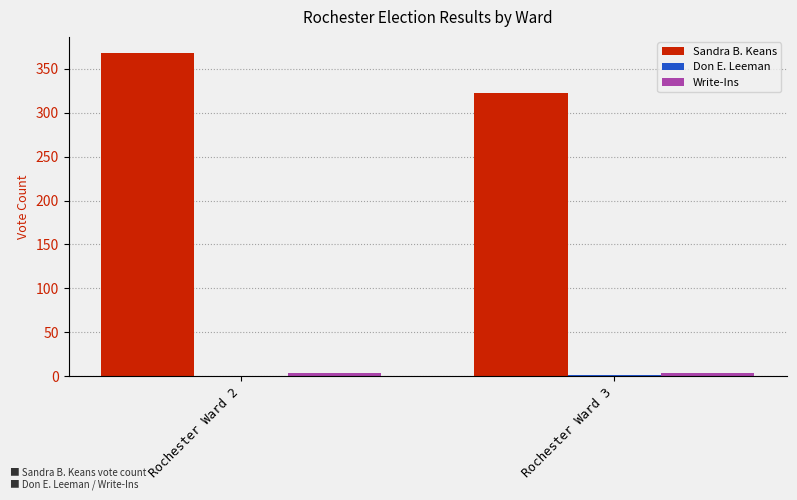

Between Rochester Ward 2 and Rochester Ward 3, which series saw the biggest shift?

Sandra B. Keans